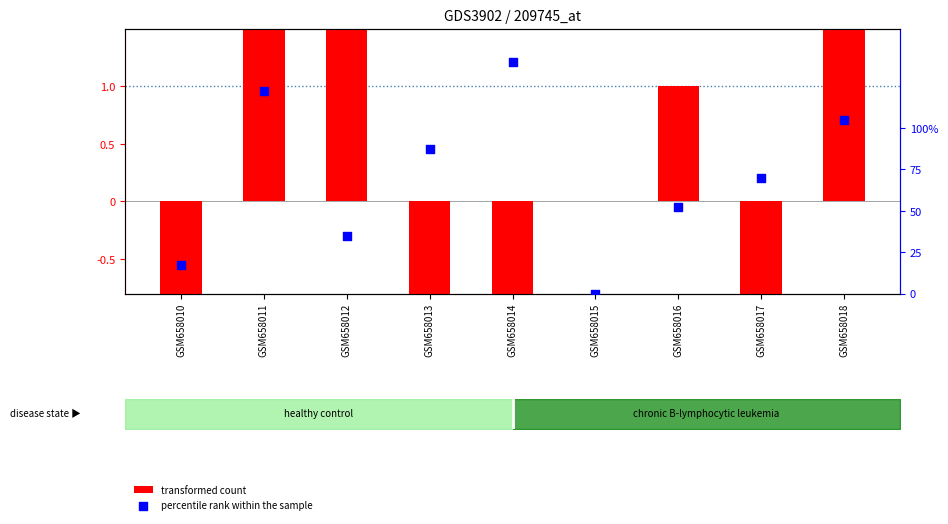

Which series has the widest spread of Y values?

transformed count